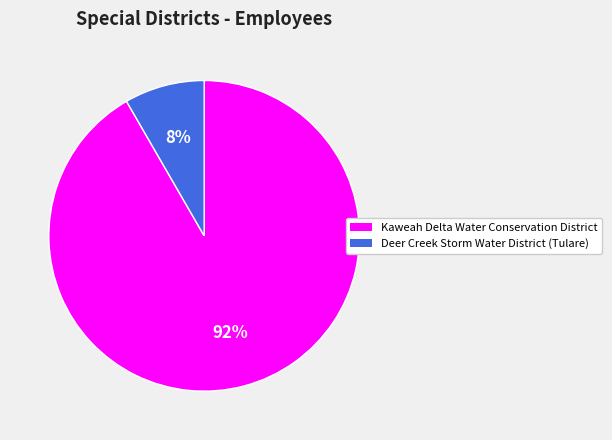

What is the largest slice in the pie chart?

Kaweah Delta Water Conservation District